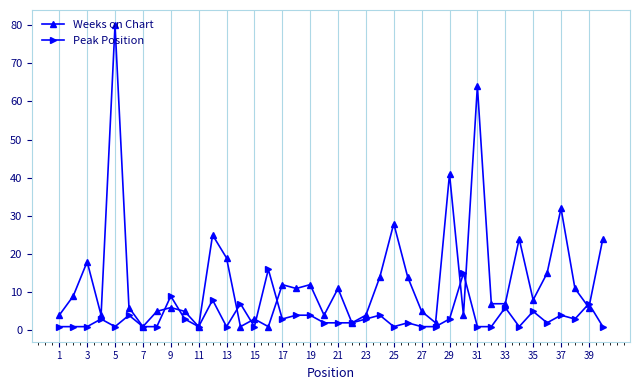

True or false: Weeks on Chart has more than 2 interior local peaks.

True